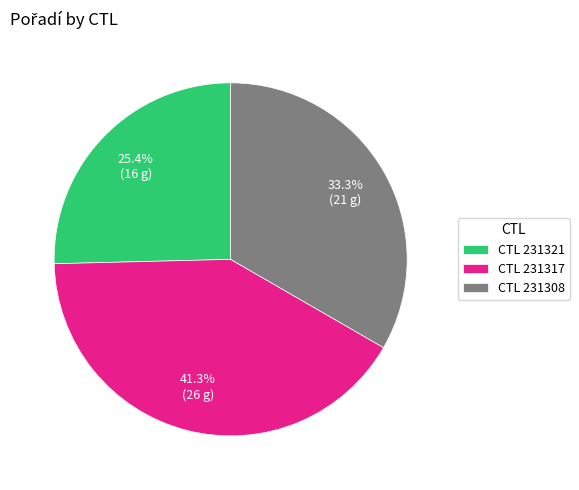

Does any single category account for the majority?

No